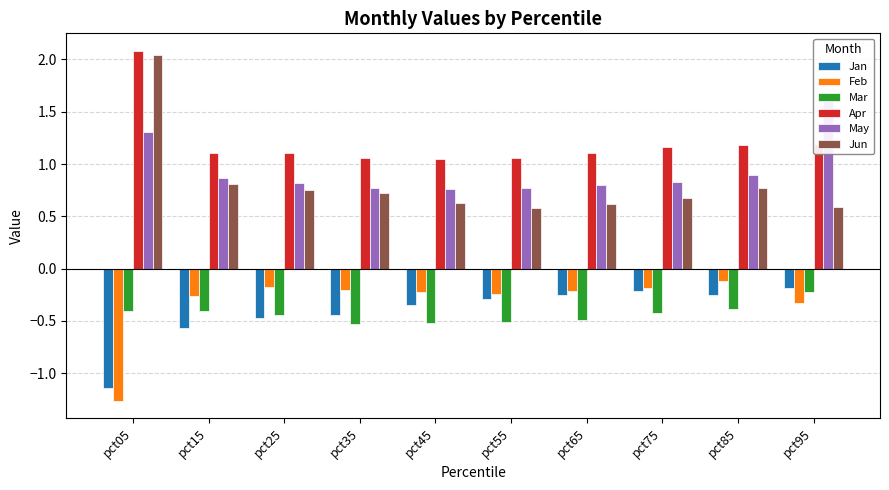

True or false: Mar has a value of -0.1 at pct05.

False